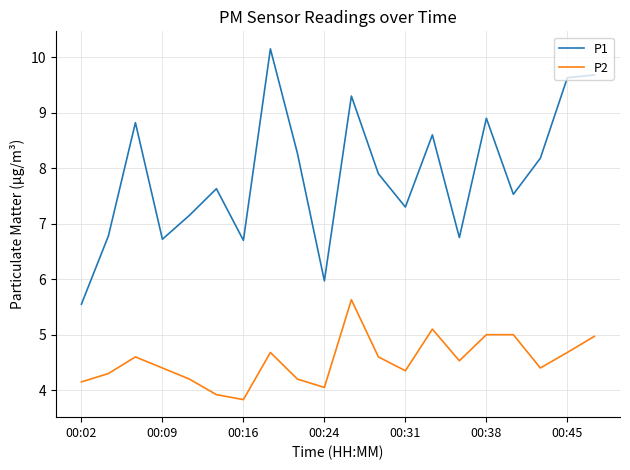

Which series has the largest total across all categories?

P1